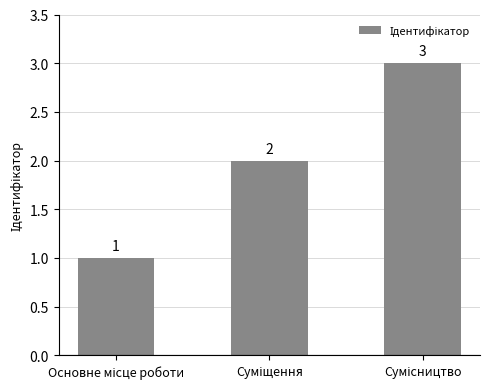

What is the maximum value shown in the chart?

3